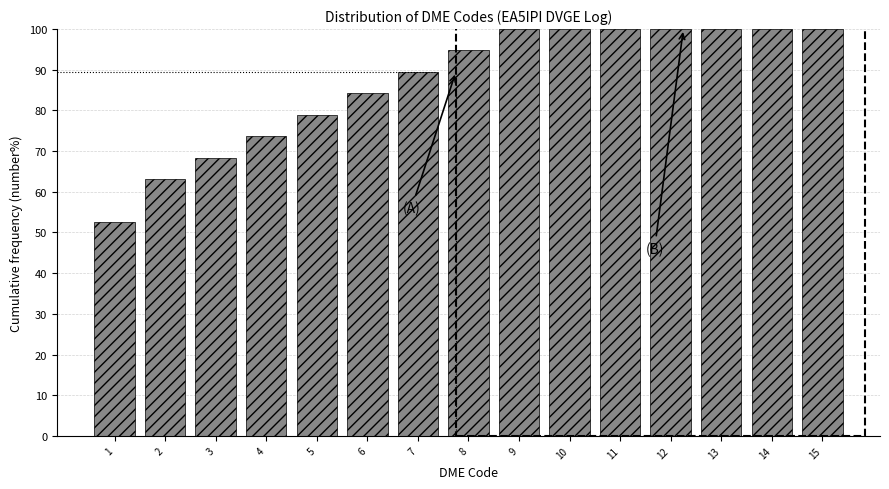

Reading left to right, extract all data points from this chart.

1=52.6	2=63.2	3=68.4	4=73.7	5=78.9	6=84.2	7=89.5	8=94.7	9=100.0	10=100.0	11=100.0	12=100.0	13=100.0	14=100.0	15=100.0